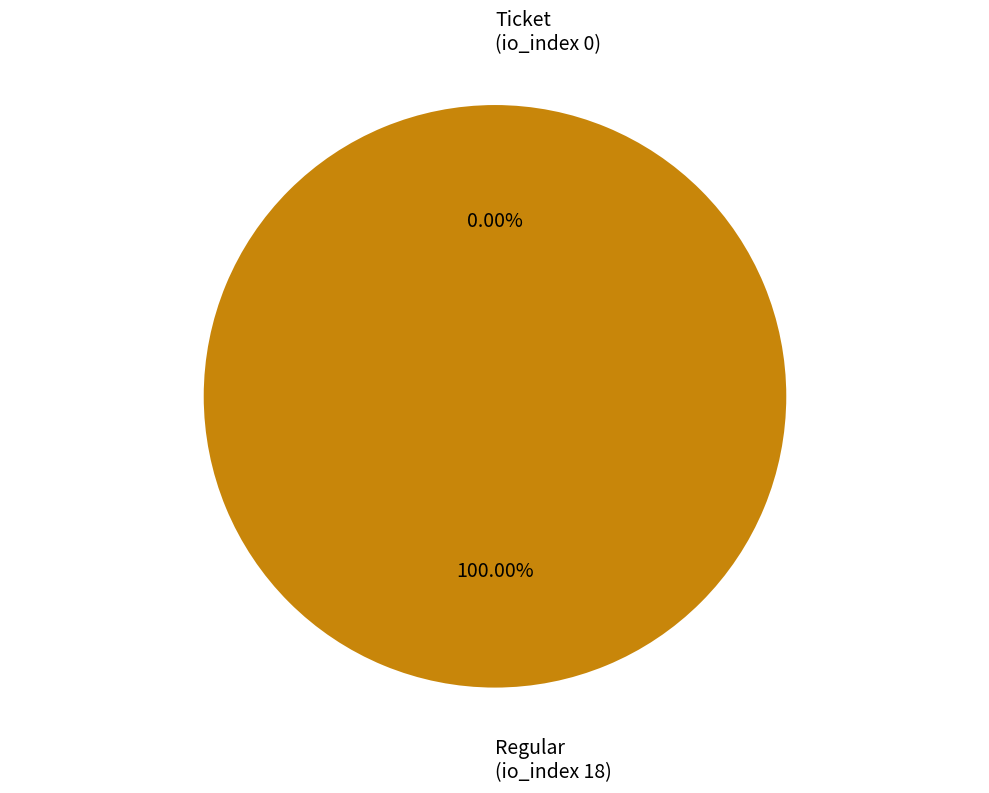

To the nearest percent, what is the difference between the Ticket
(io_index 0) and Regular
(io_index 18) slice percentages?

100%